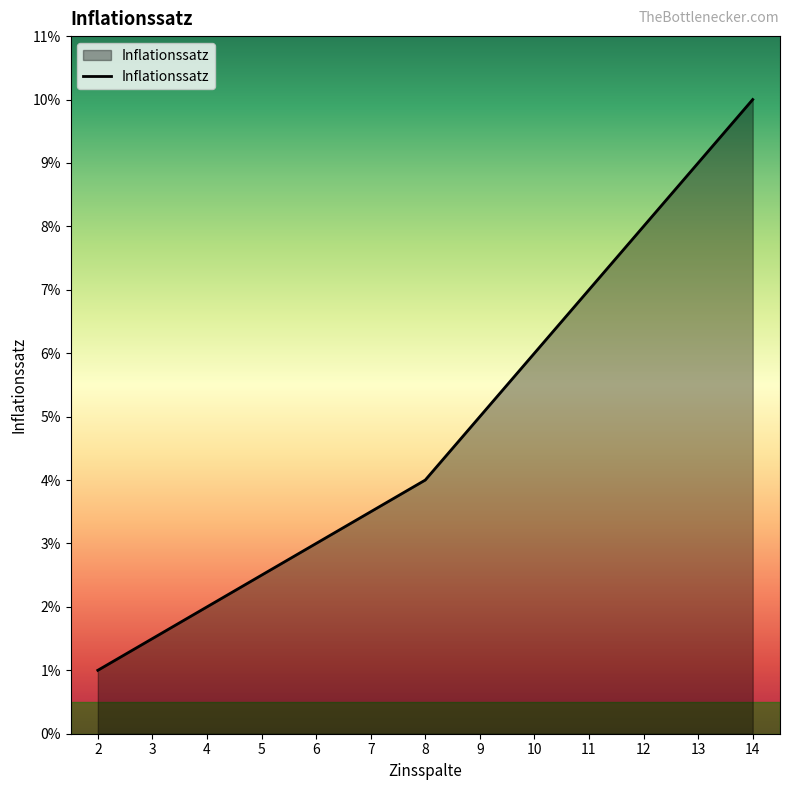

What is the greatest value displayed?

10.0